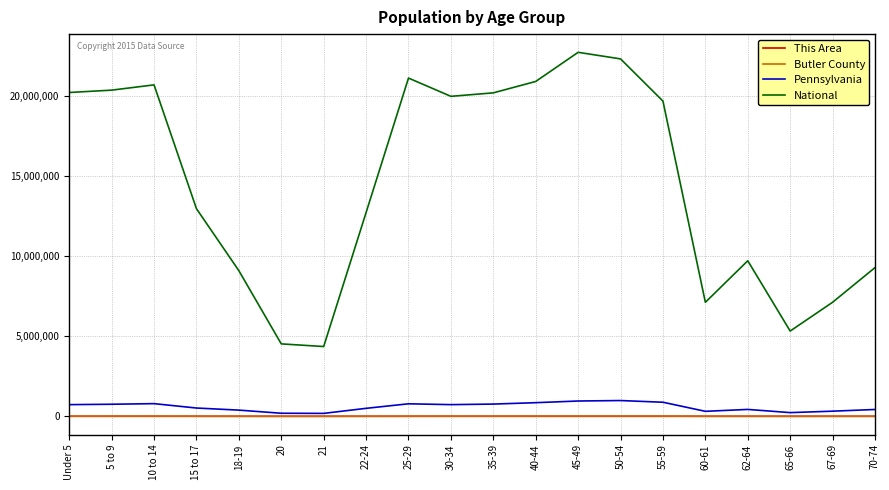

Which series has the largest total across all categories?

National